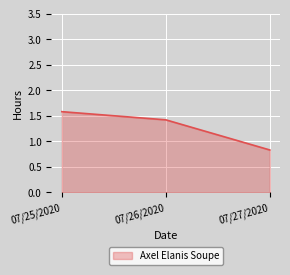

Where is the data nearest to the value 1?

07/27/2020